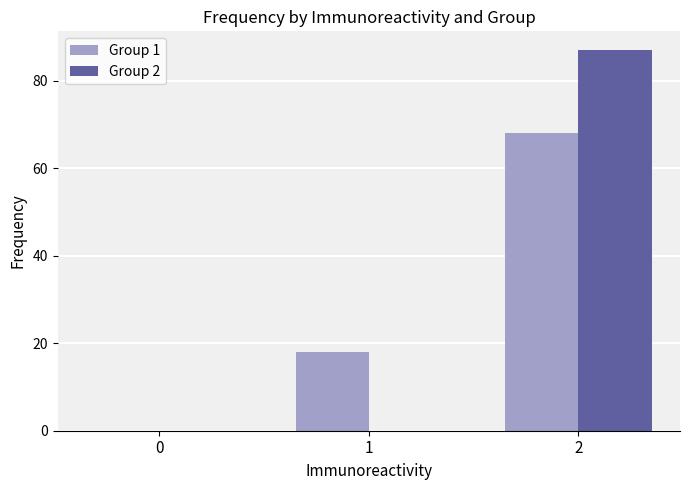

What is the total value across all series at 1?

18